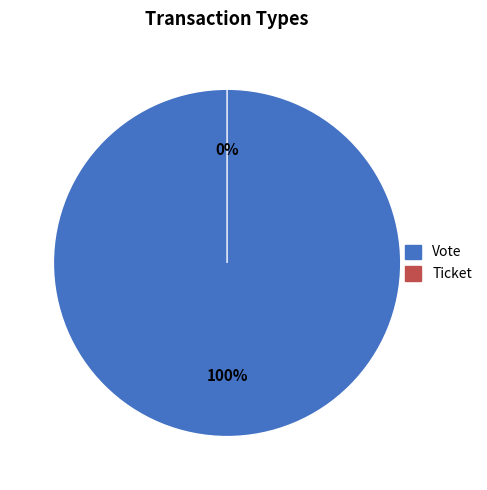

What is the largest slice in the pie chart?

Vote